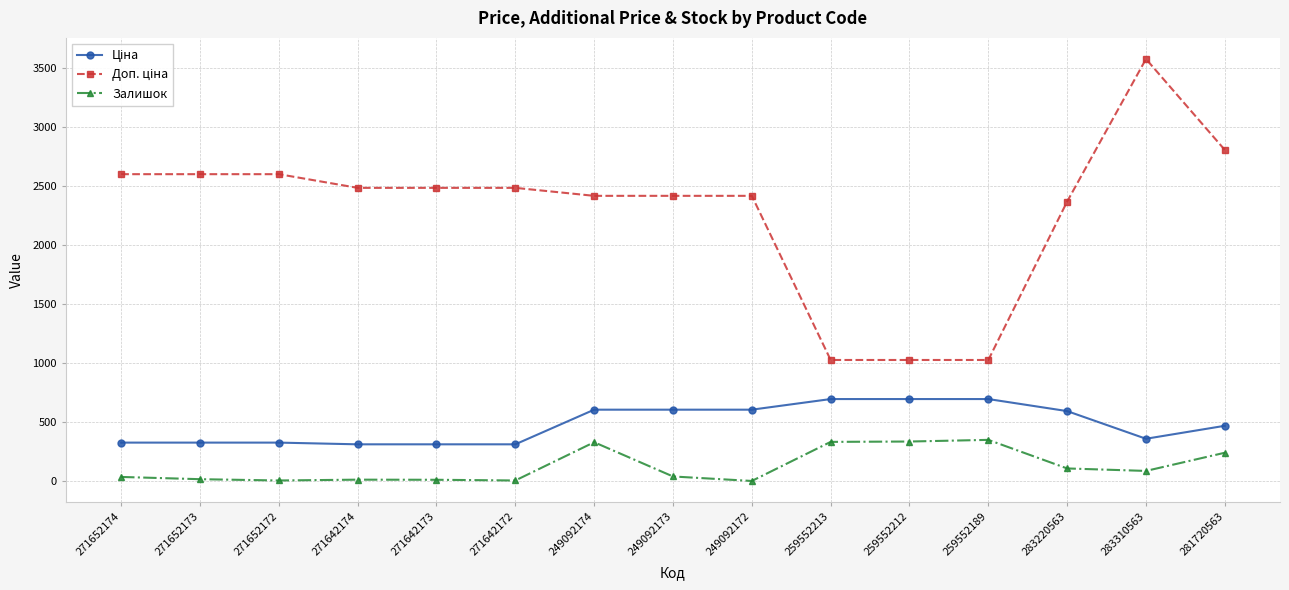

What is the label of the 7th point from the left?

249092174